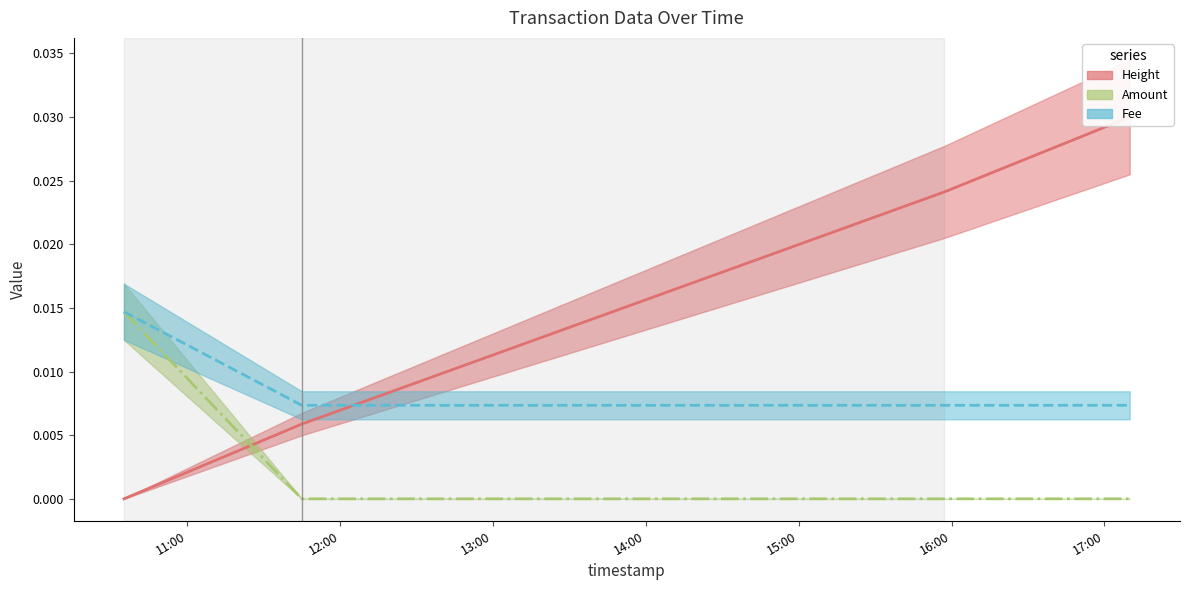

At which category is the sum across all series the highest?

2021-06-30 17:09:55